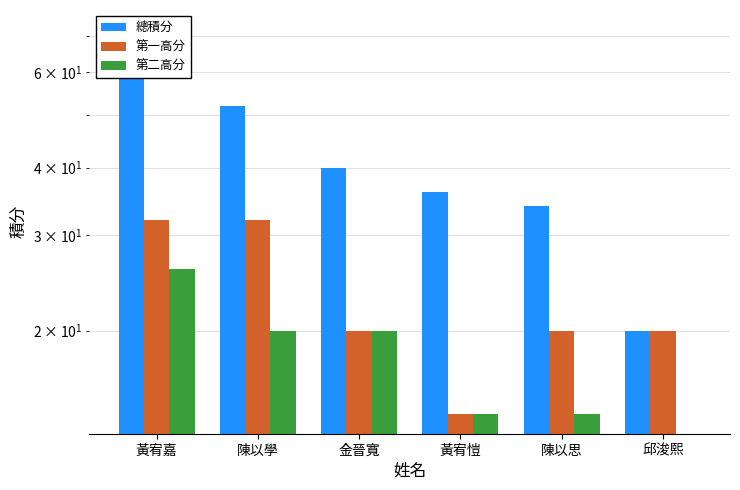

What is the label of the 6th bar from the left?

邱浚熙